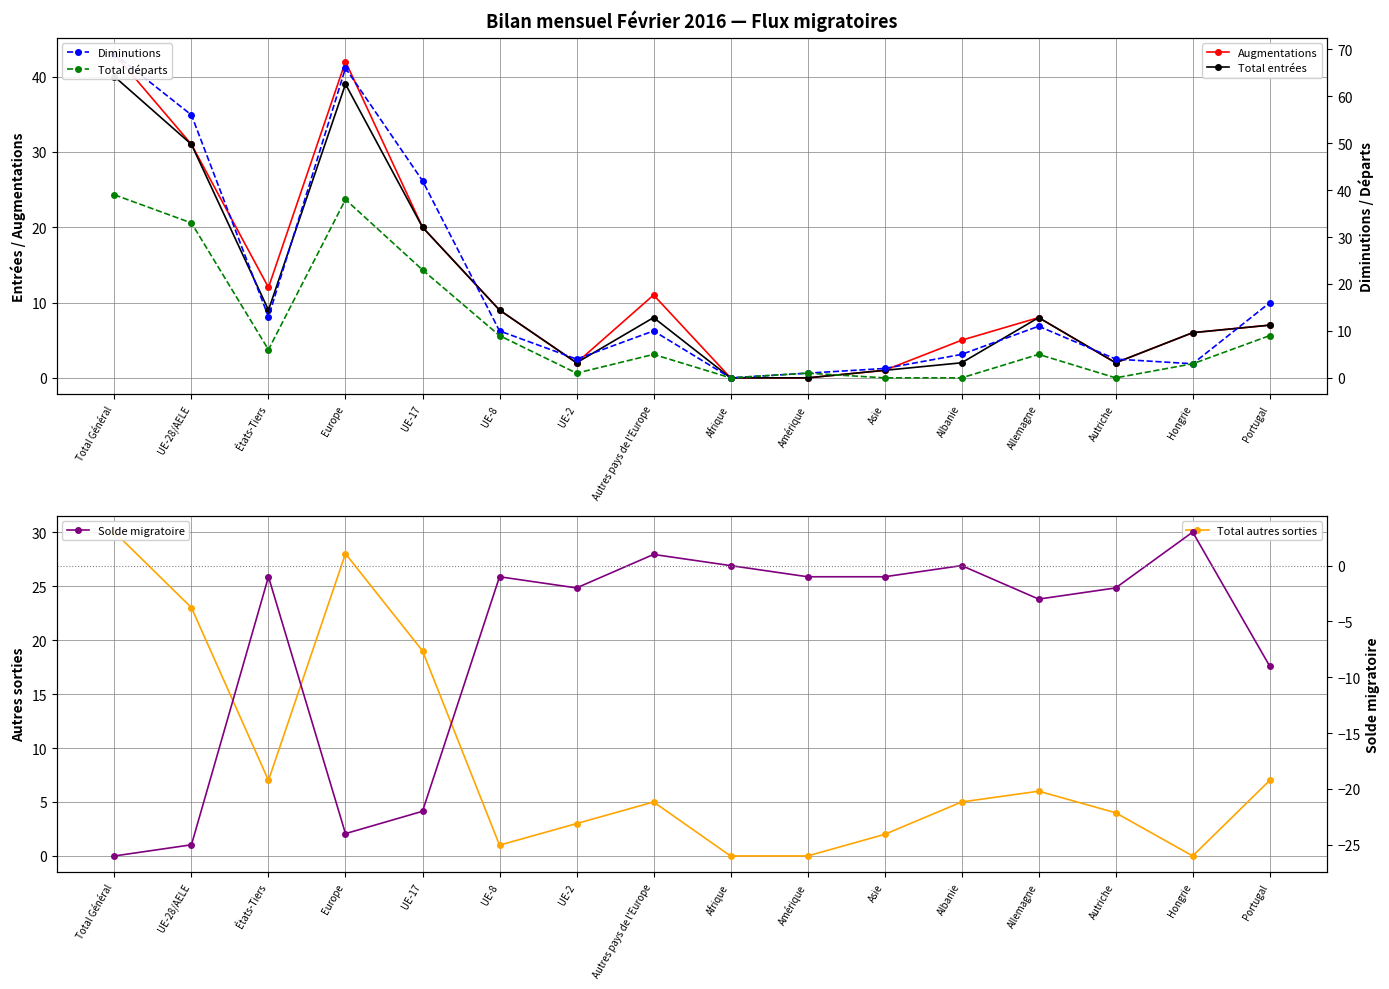

How many values in the Total entrées series are below 8?

8